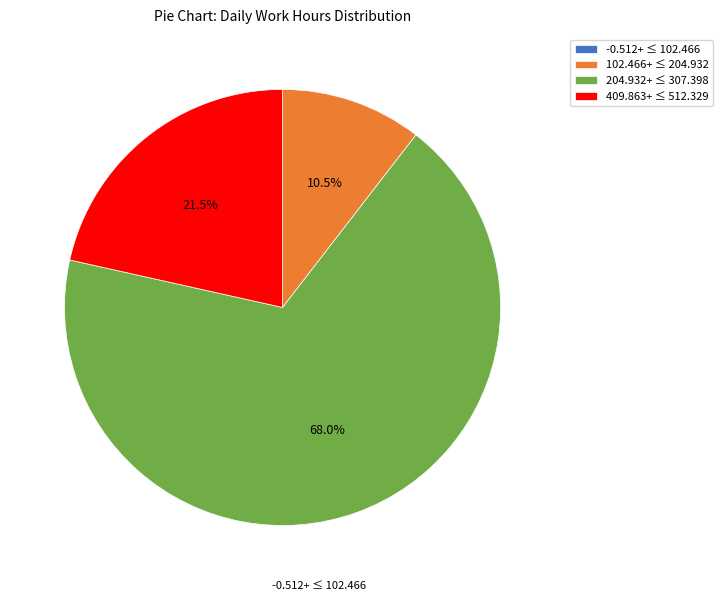

Is there a majority slice in this chart?

Yes